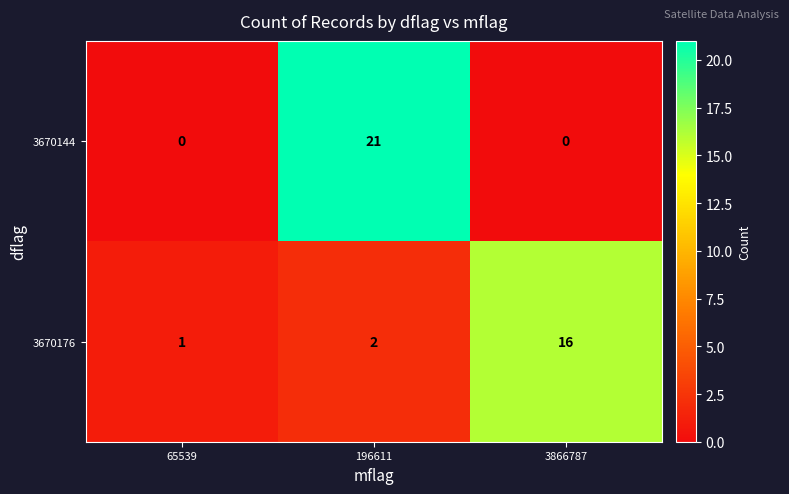

True or false: 3670176 has a value of 24 at 3866787.

False